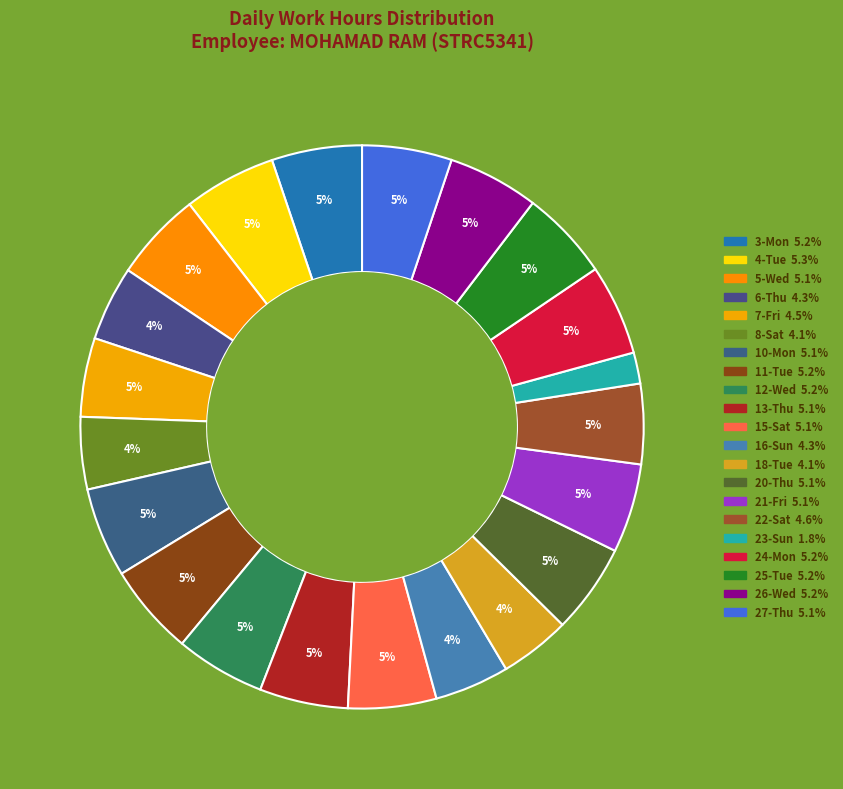

Which category has the biggest portion of the pie?

4-Tue